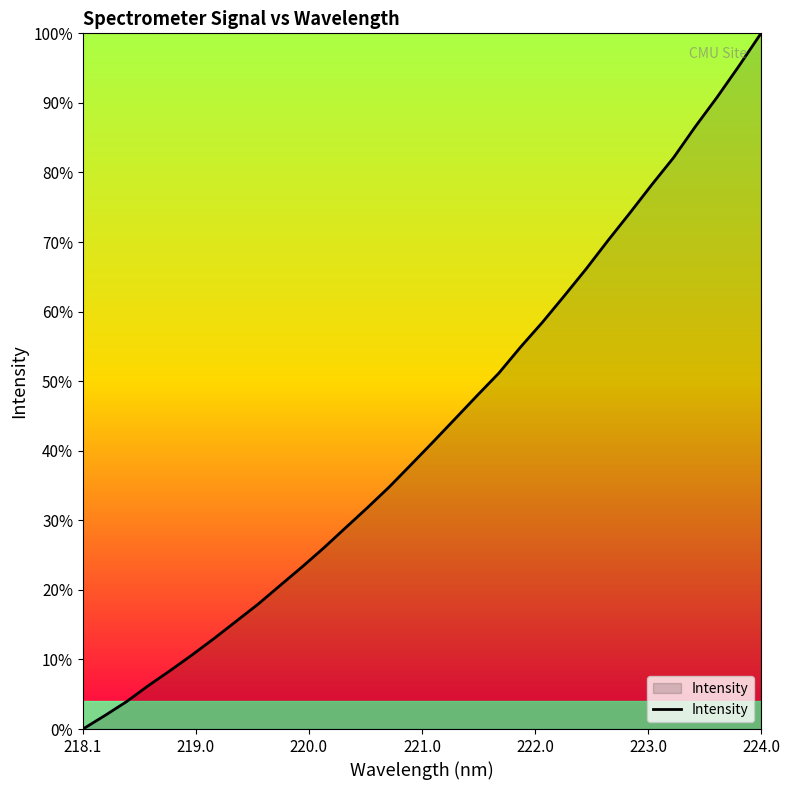

Reading left to right, what are all the values shown in this chart?

1594.0	1622.9	1653.0	1687.5	1719.8	1753.5	1788.5	1825.1	1861.8	1901.7	1941.2	1982.4	2025.7	2068.9	2113.5	2161.5	2209.8	2259.1	2308.5	2357.0	2413.3	2466.4	2523.1	2580.9	2641.8	2700.8	2761.2	2819.6	2886.4	2949.7	3016.6	3086.0